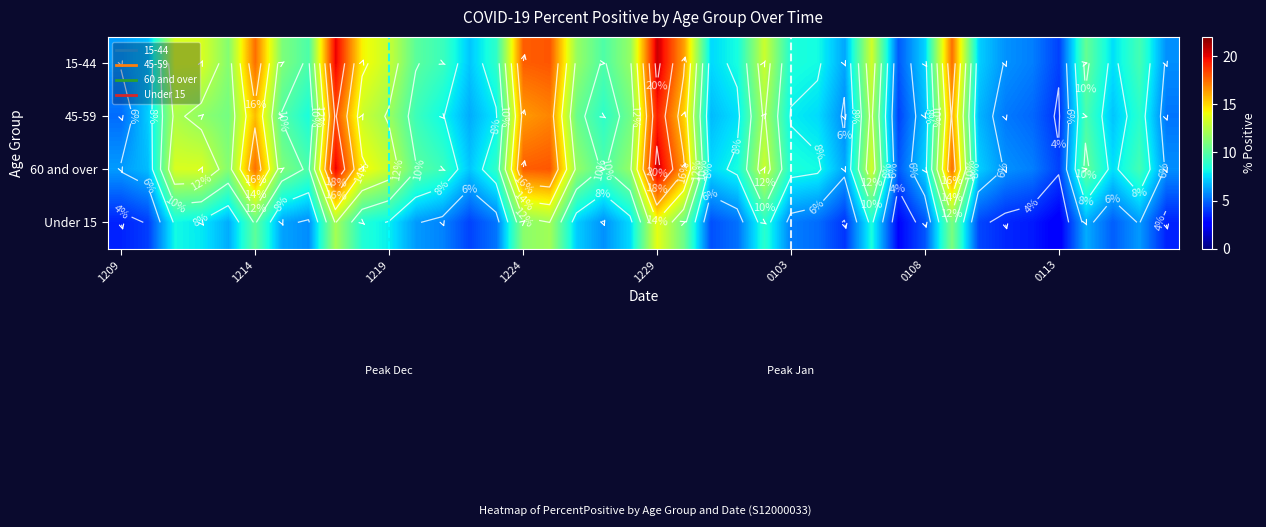

What is the difference between the maximum and minimum values in the 60 and over series?

16.4